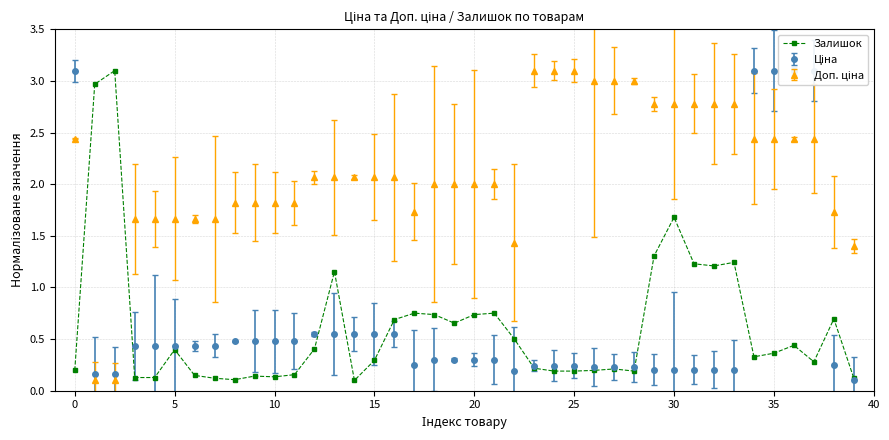

The value at 17 is 0.8. True or false?

True